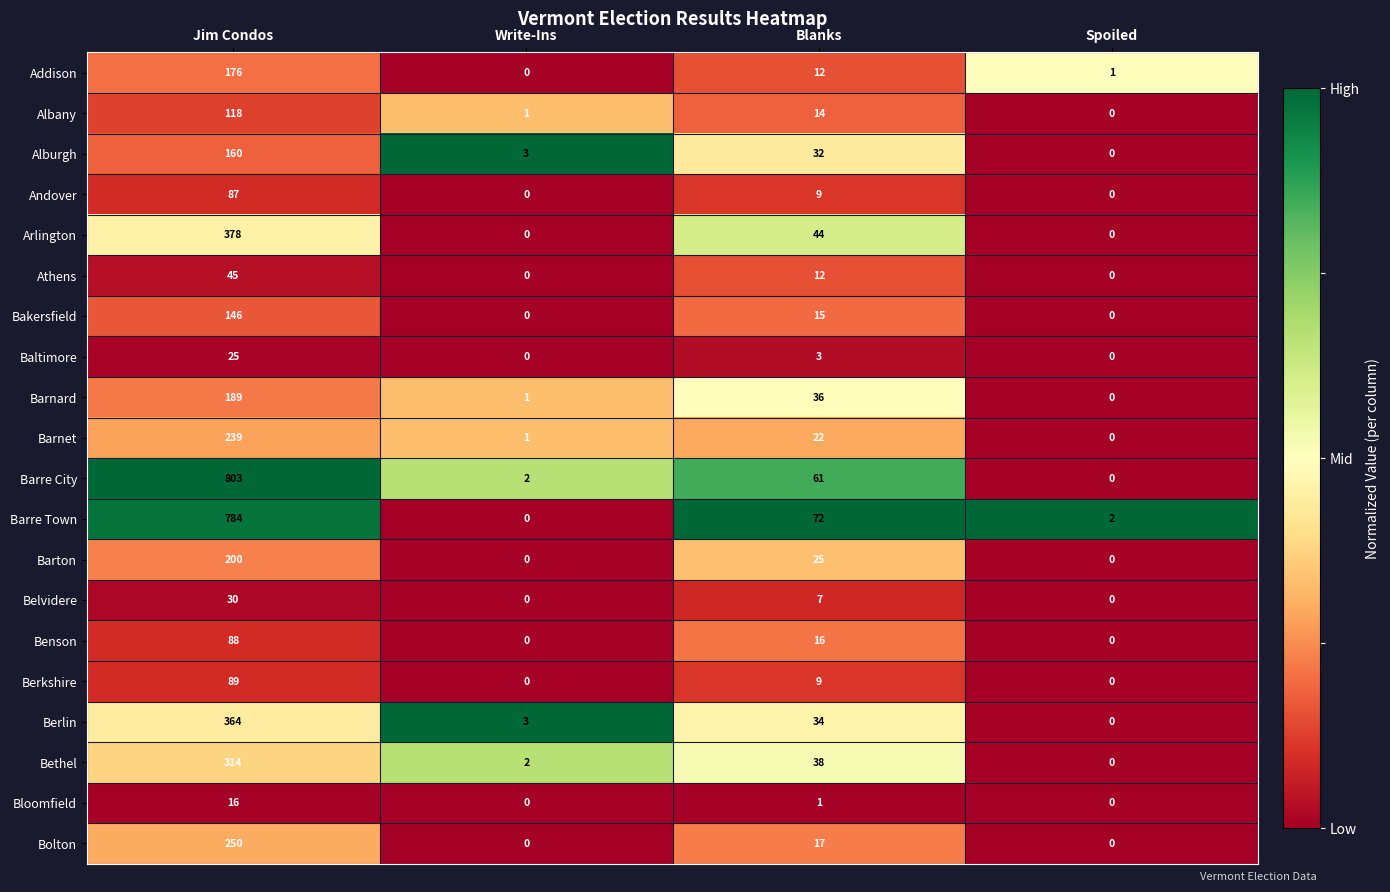

What is the difference between the maximum and minimum values in the Baltimore series?

25